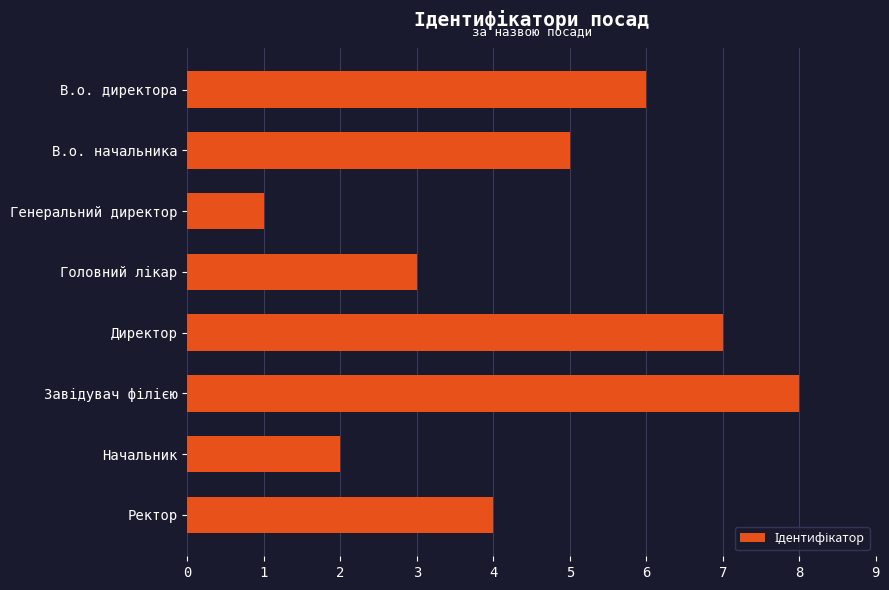

How many data points are less than 5?

4